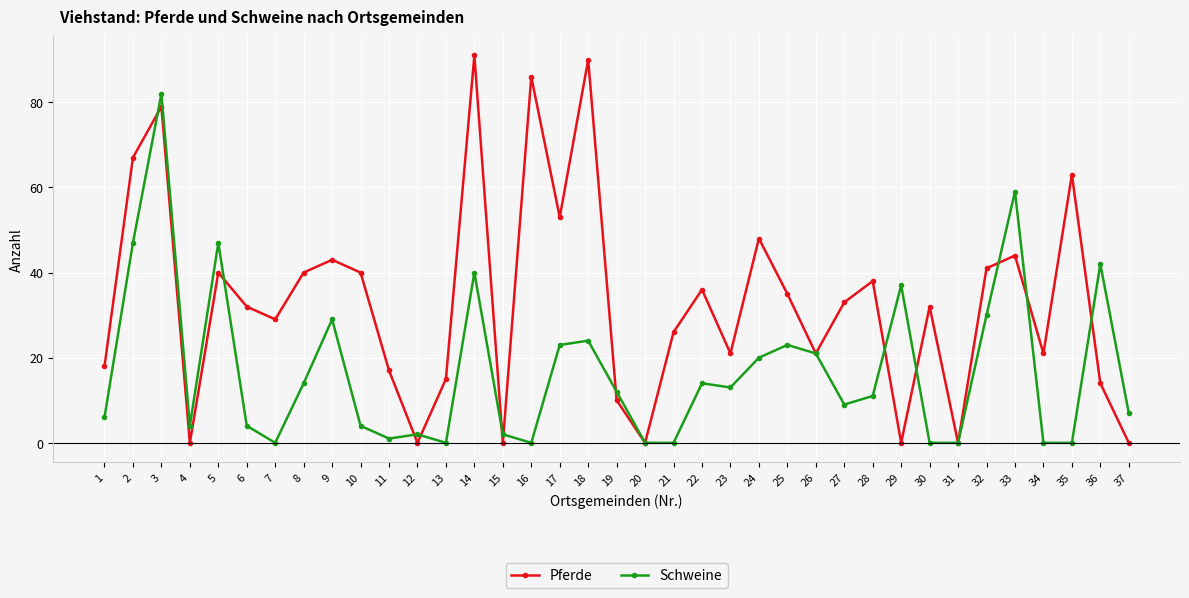

Which series has the widest spread of values?

Pferde